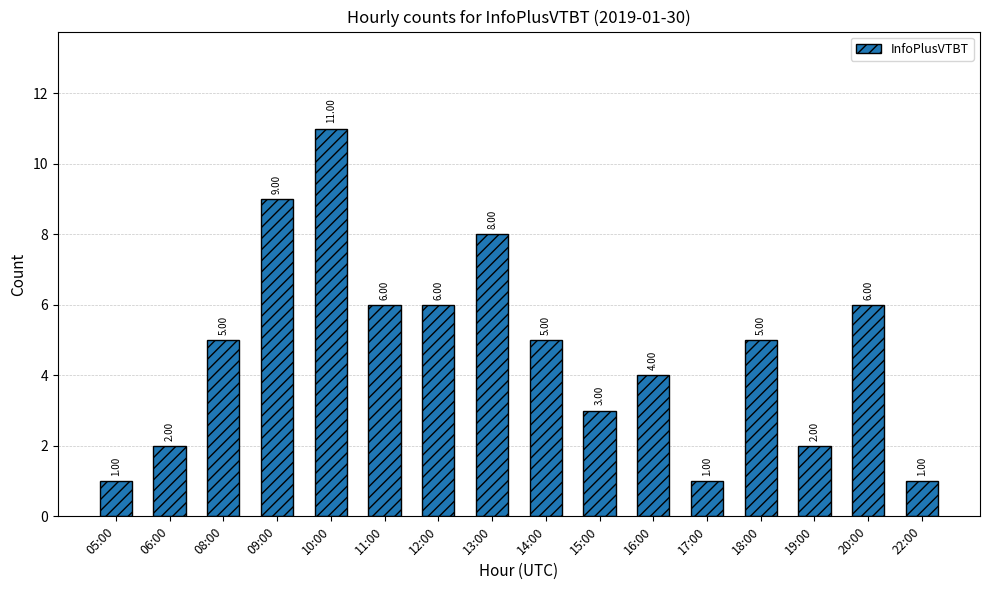

Are the bars grouped side by side (vs. stacked)?

No